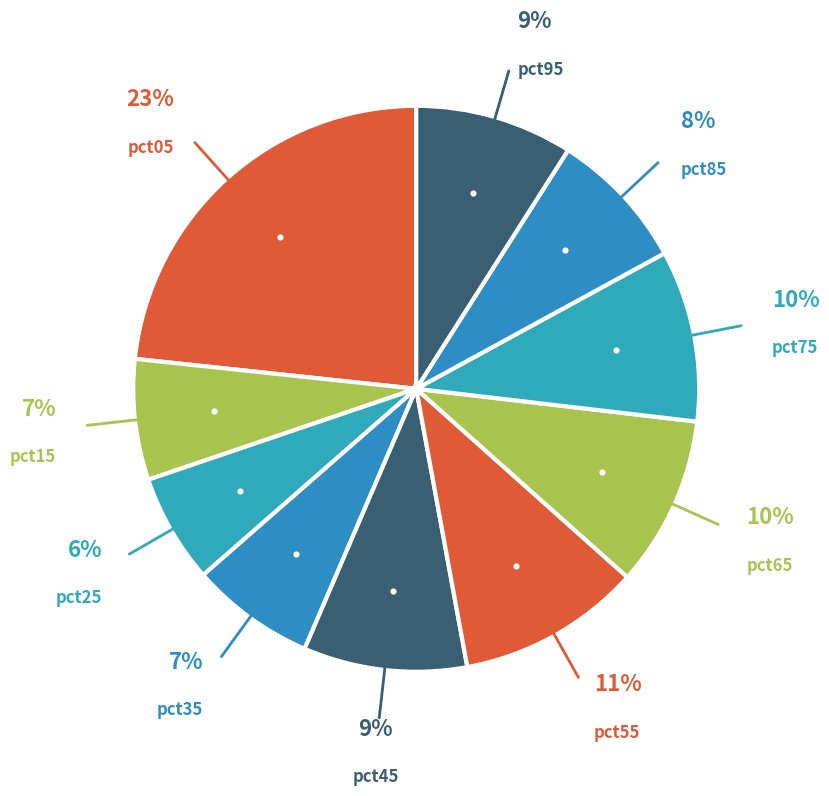

How many slices are in this pie chart?

10